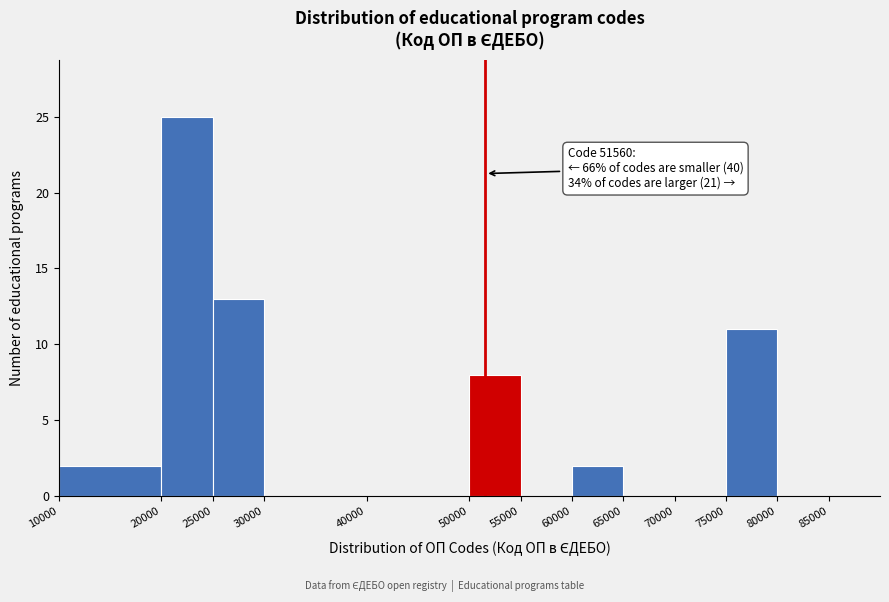

Which range on the x-axis has the tallest bar?

20000 to 25000